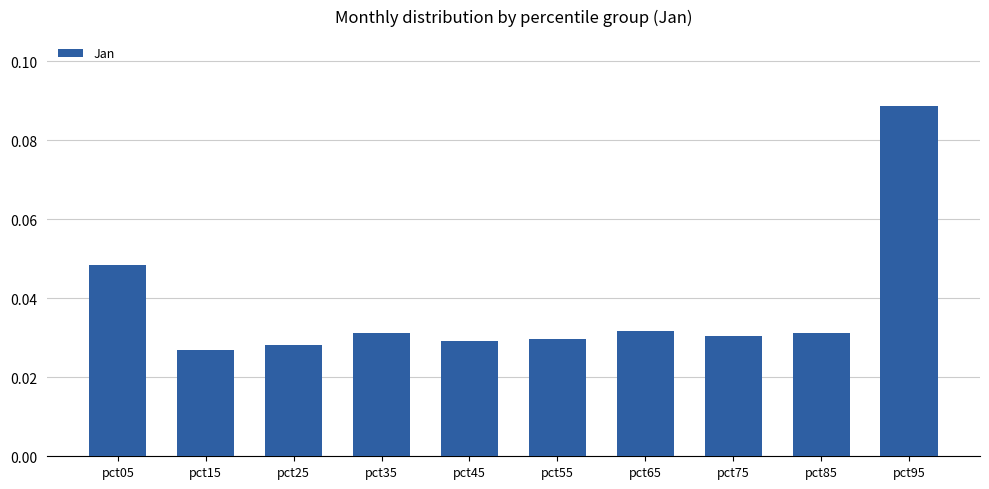

Are the bars horizontal?

No